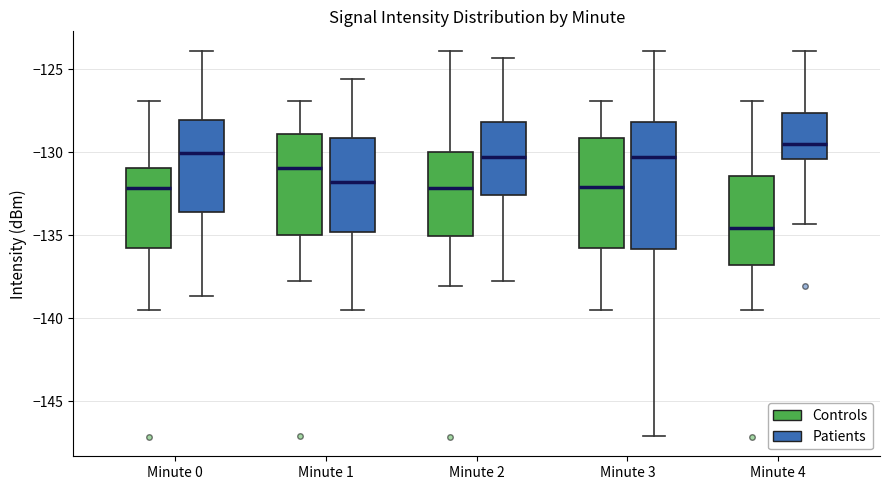

Where does the lower whisker of the box for Minute 2 (Controls) end on the y-axis? The values are not printed on the chart, so give them approximately, as read against the axis.

-138.0